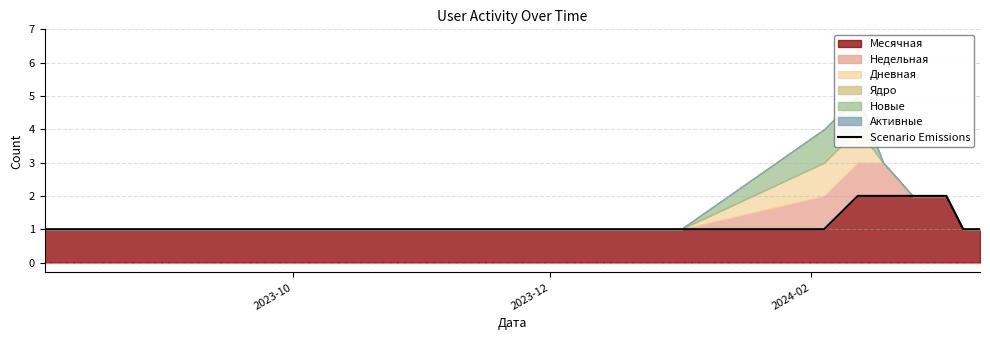

What is the value of the 5th point from the left?

1